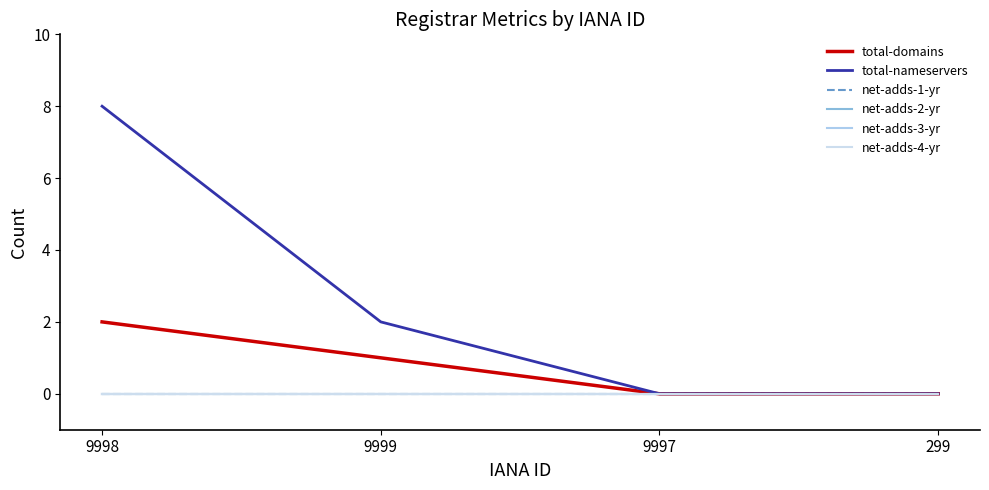

Which label corresponds to the smallest value in the chart?

9997